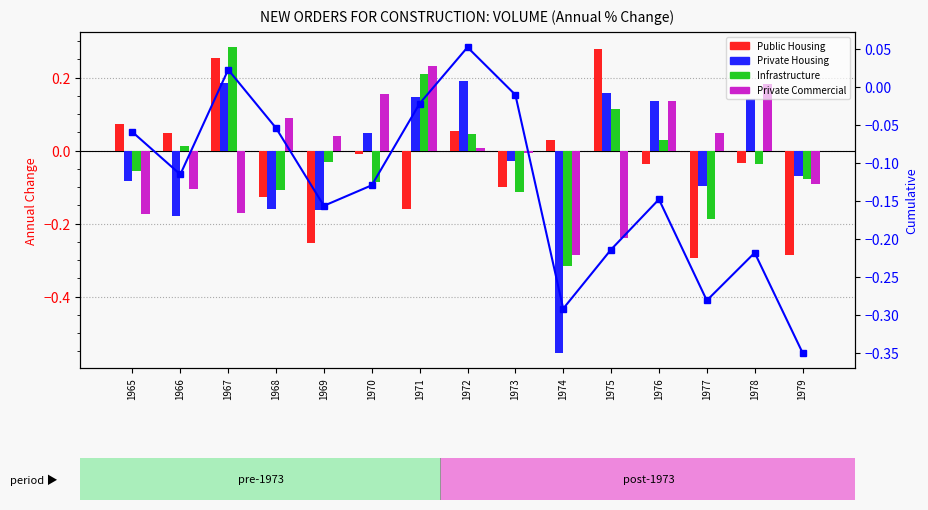

What is the difference between the Public Housing values at 1970 and 1965?

0.1